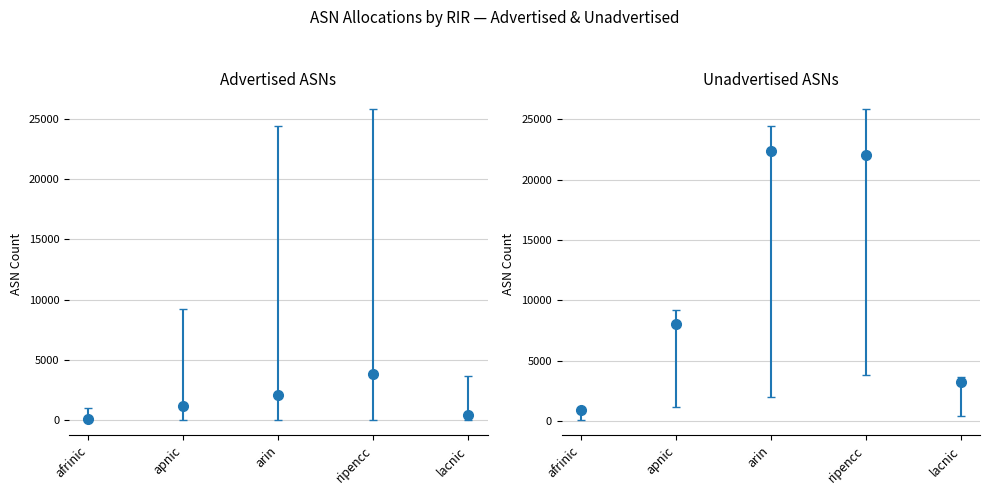

True or false: Allocated ASNs has a value of 5277 at ripencc.

False